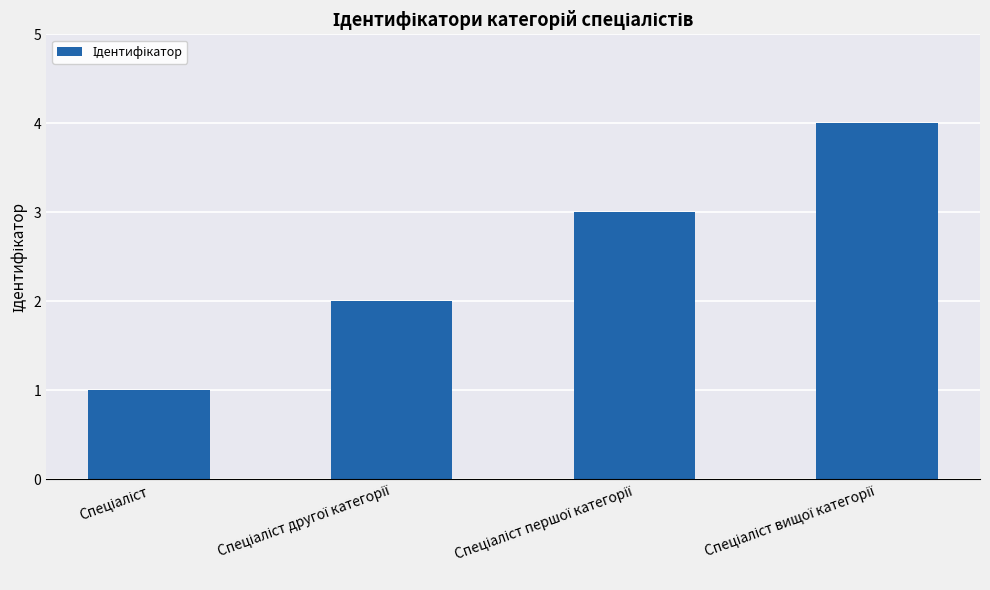

How many data points does each series have?

4